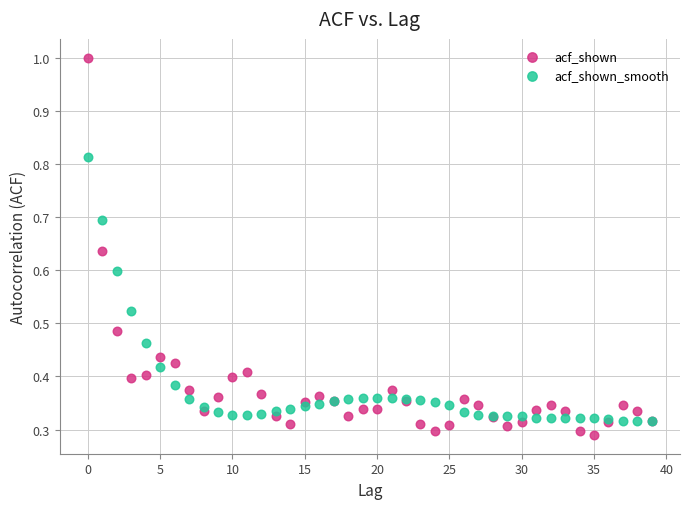

What are all the series names shown in the legend?

acf_shown, acf_shown_smooth